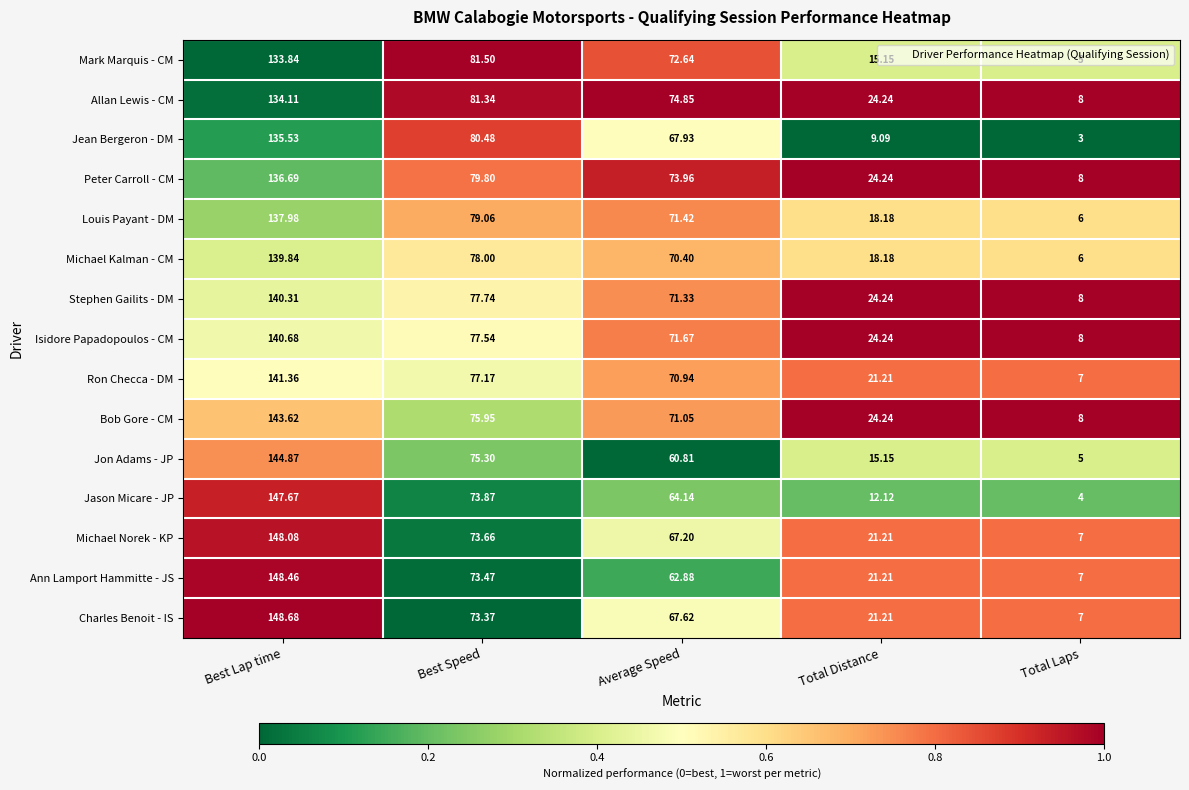

Which series changed the most between Best Lap time and Best Speed?

Charles Benoit - IS